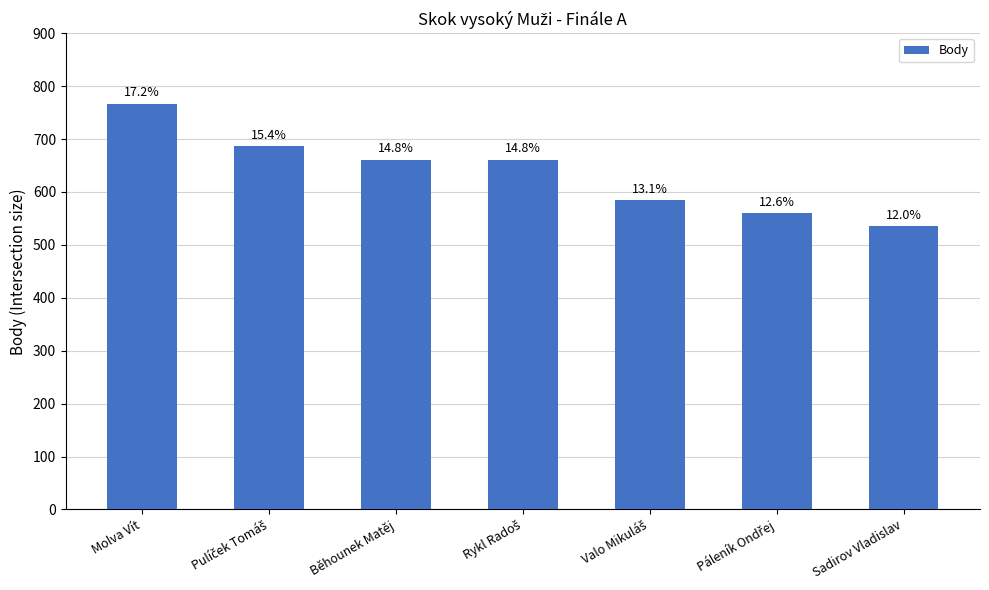

The chart shows a value of 306 at Molva Vít. True or false?

False